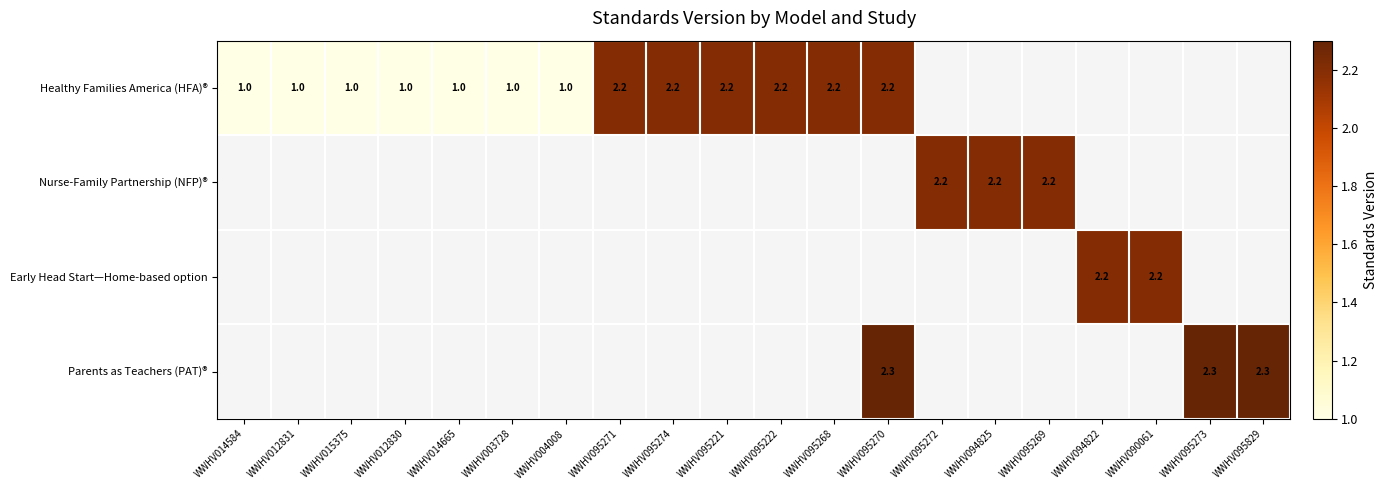

Is it true that Healthy Families America (HFA)® equals 0.7 at WWHV095221?

False